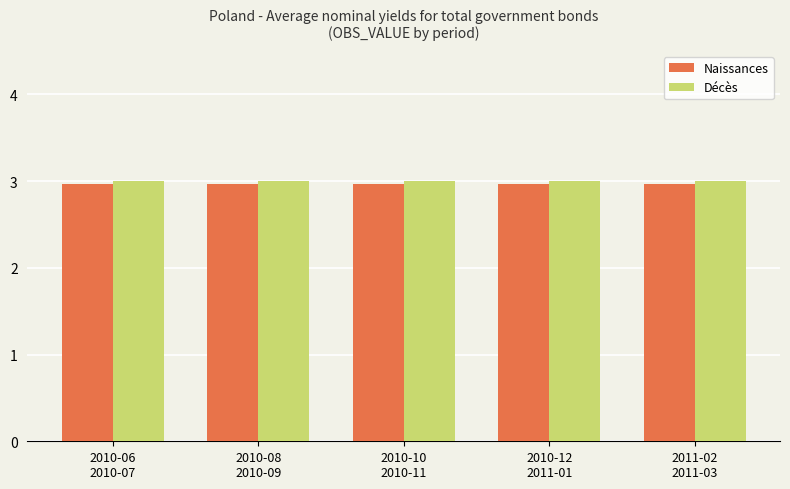

At how many categories does at least one series exceed 2?

5